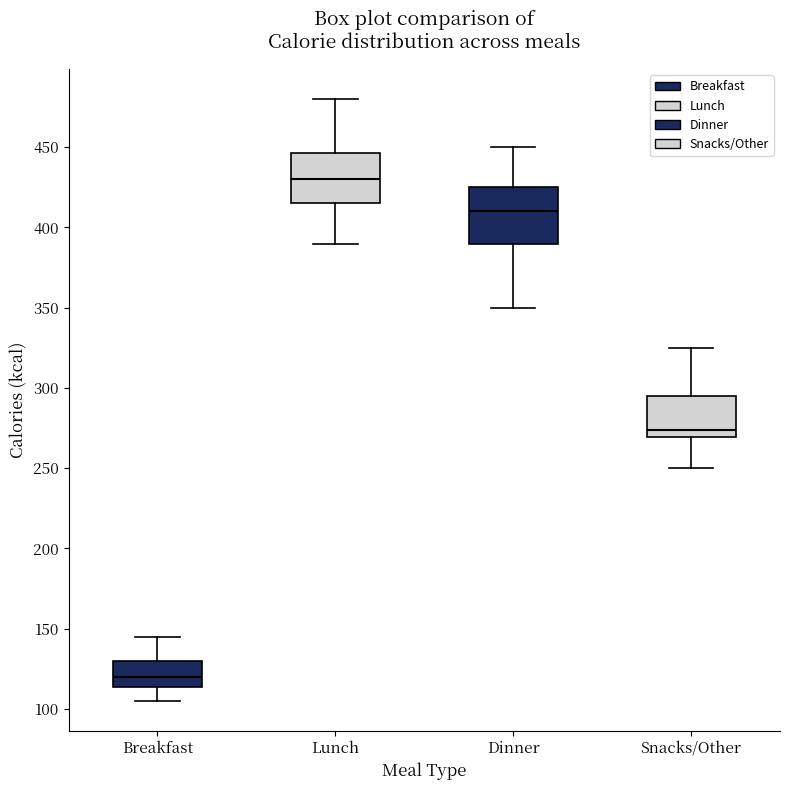

Where does the upper whisker of the box for Dinner end on the y-axis? The values are not printed on the chart, so give them approximately, as read against the axis.

450